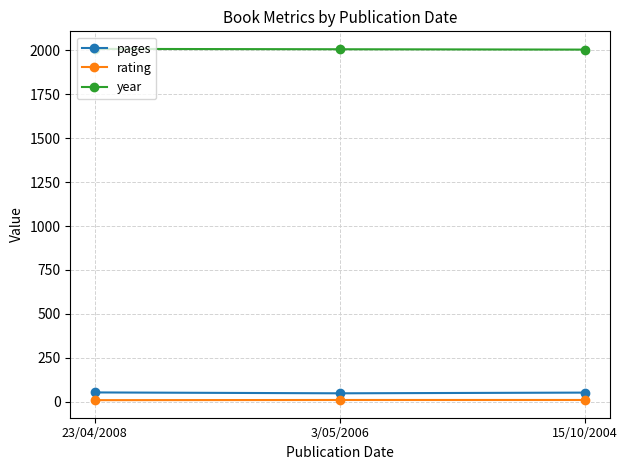

What is the sum of all pages values?

153